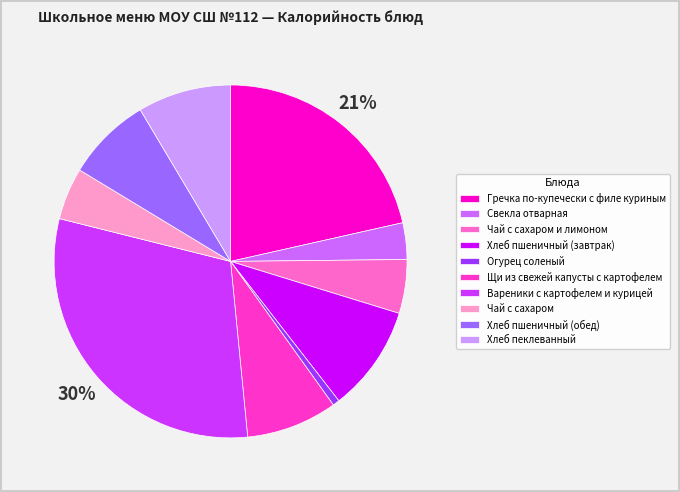

To the nearest percent, what is the combined percentage of Щи из свежей капусты с картофелем and Хлеб пшеничный (завтрак)?

18%